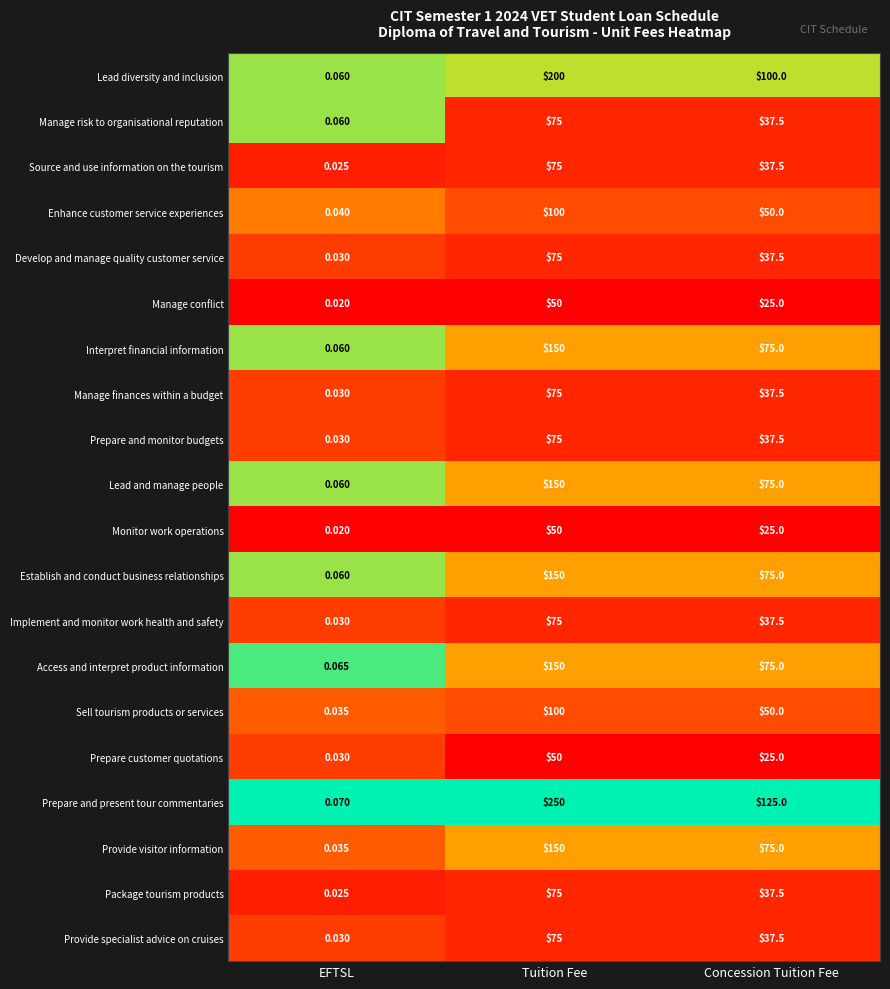

How many distinct data groups are displayed?

20